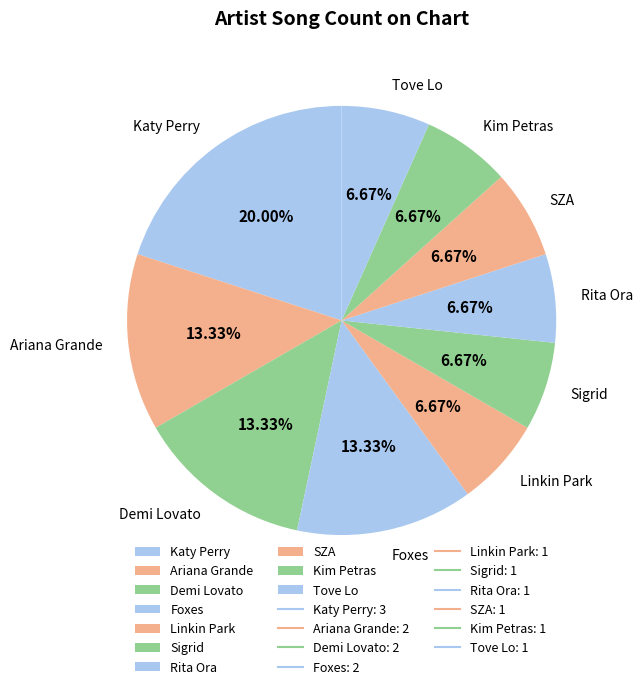

What portion of the pie excludes Demi Lovato?

86.7%